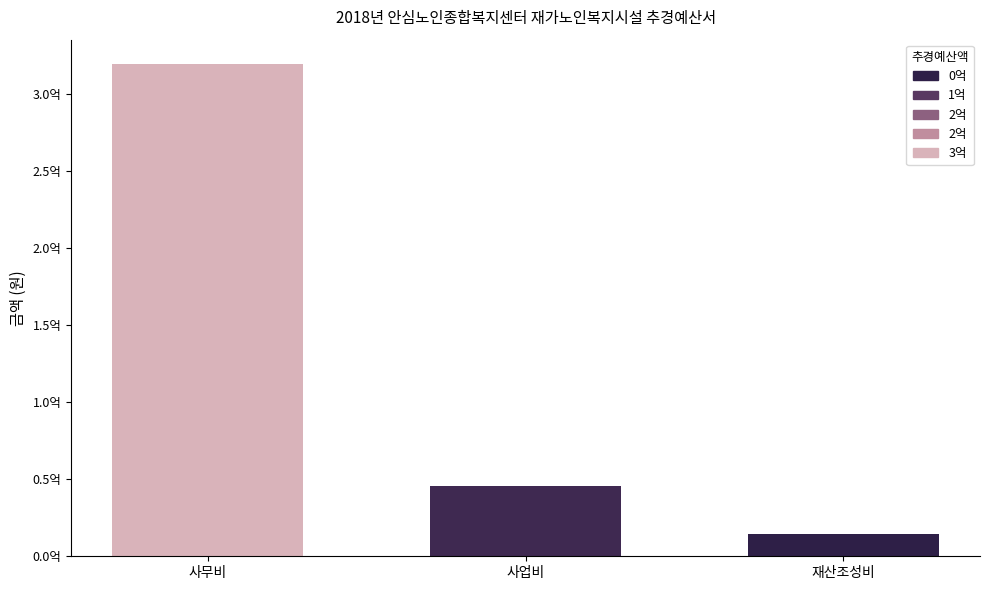

What is the change in value from 사업비 to 재산조성비?

-30613211